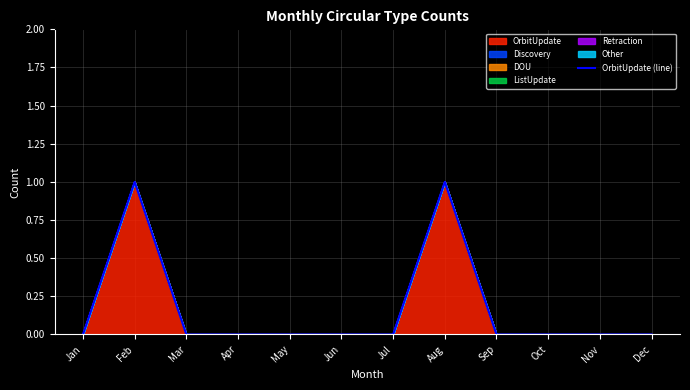

Which category has the lowest value across all series?

Jan